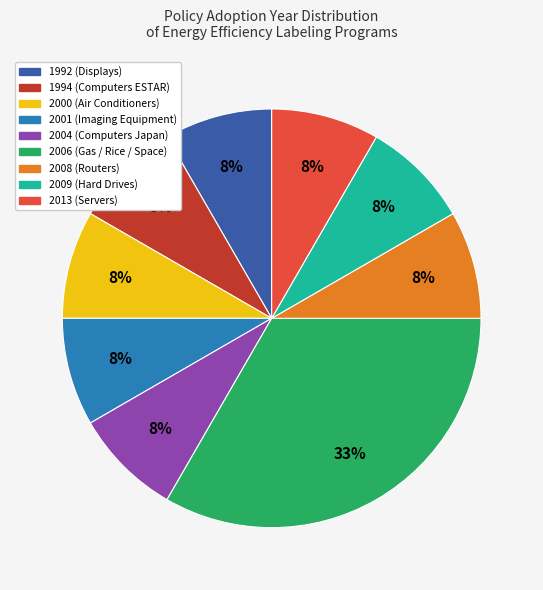

To the nearest percent, what is the average slice percentage?

11%